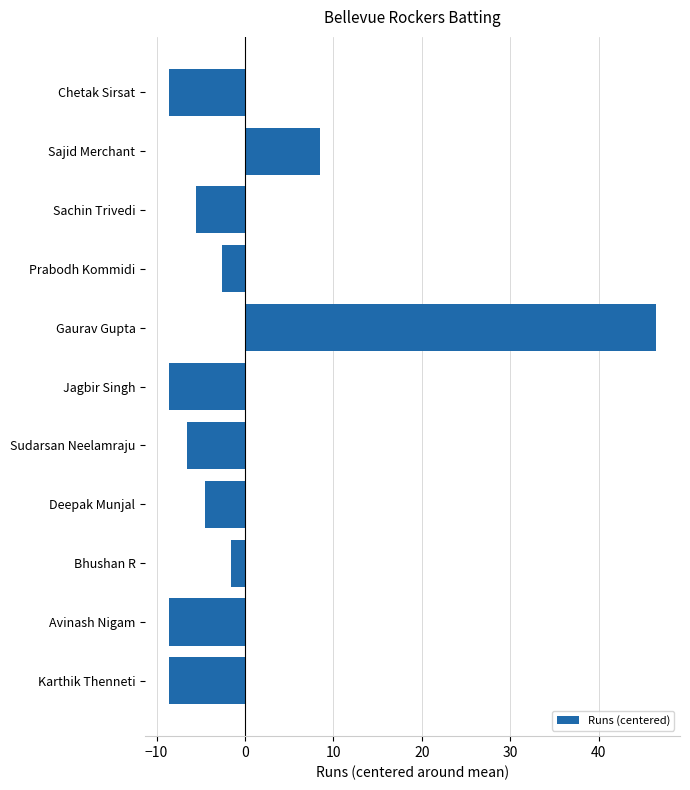

Reading bottom to top, transcribe all the data shown in this chart.

-8.5	-8.5	-1.5	-4.5	-6.5	-8.5	46.5	-2.5	-5.5	8.5	-8.5